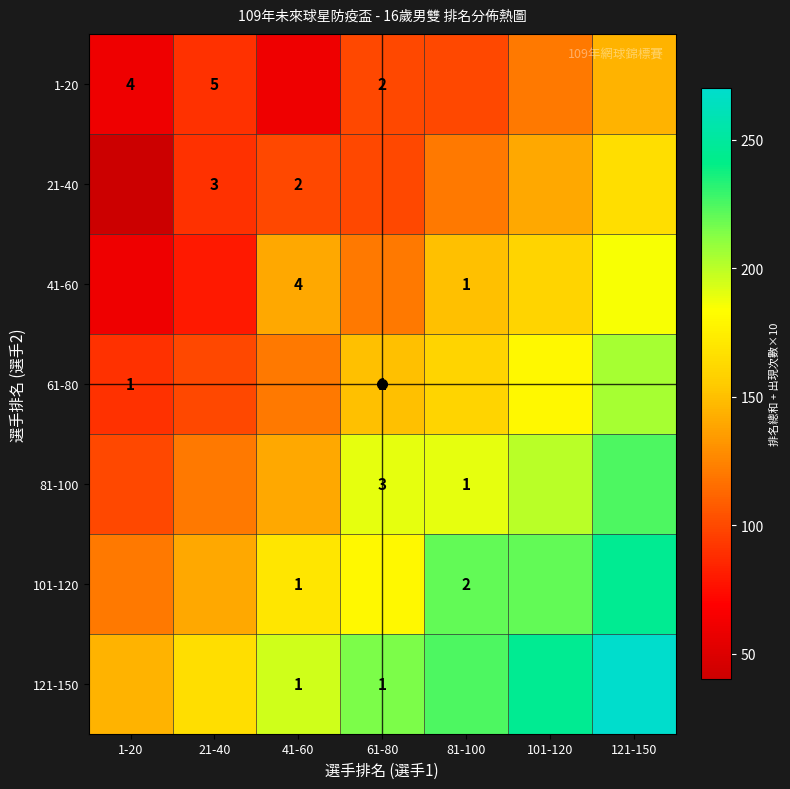

What value does the 121-150 series have at 121-150, to the nearest 50?

250